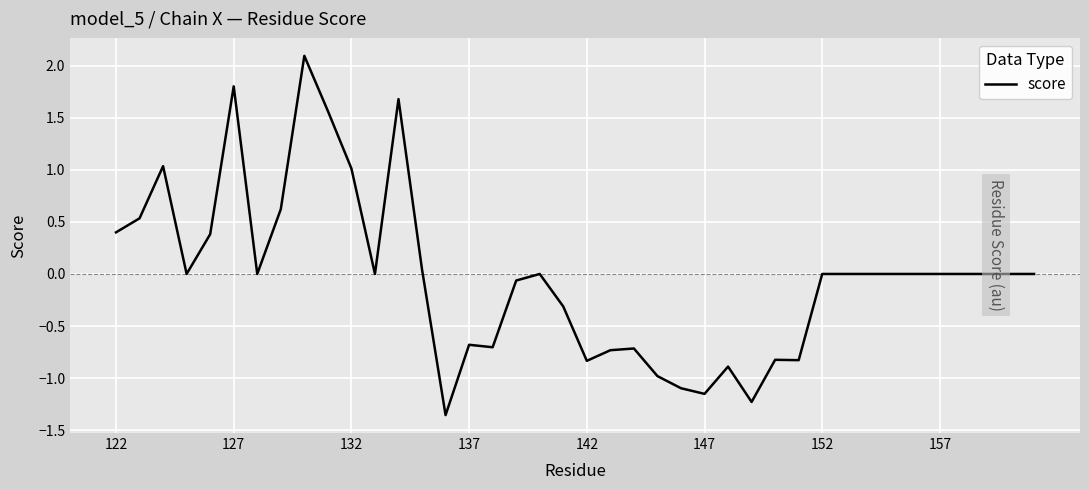

What is the maximum value shown in the chart?

2.1